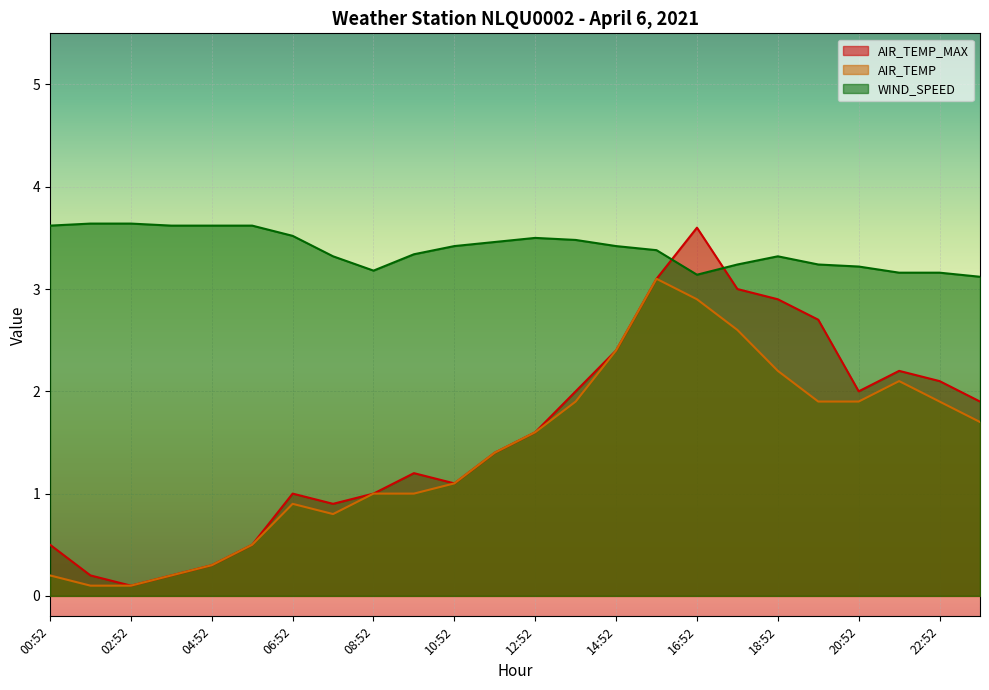

Where is AIR_TEMP_MAX nearest to the value 1?

06:52